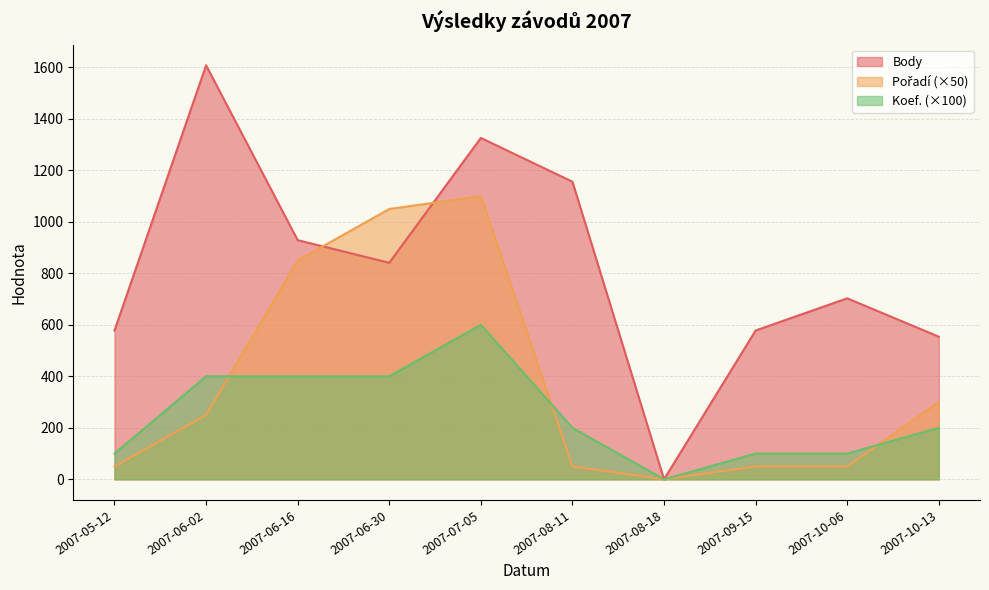

True or false: Body has a value of 0 at 2007-08-18.

True